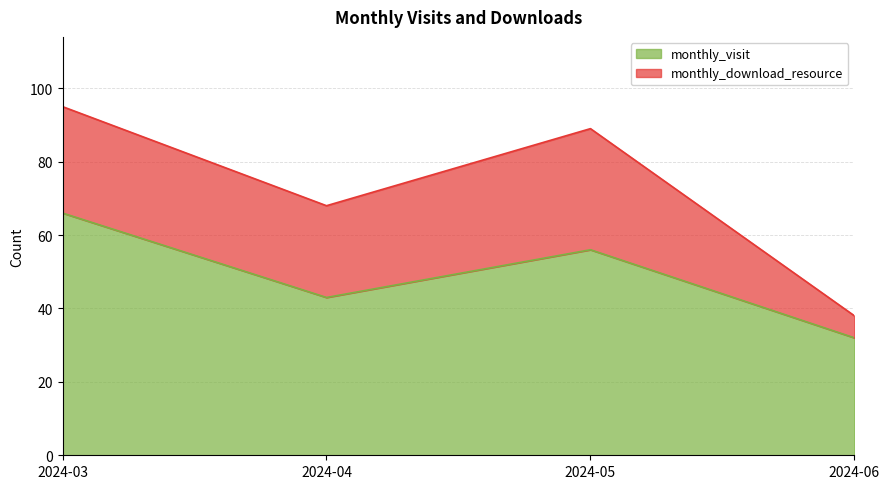

What is the ratio of the value at 2024-03 to the value at 2024-05?

1.2